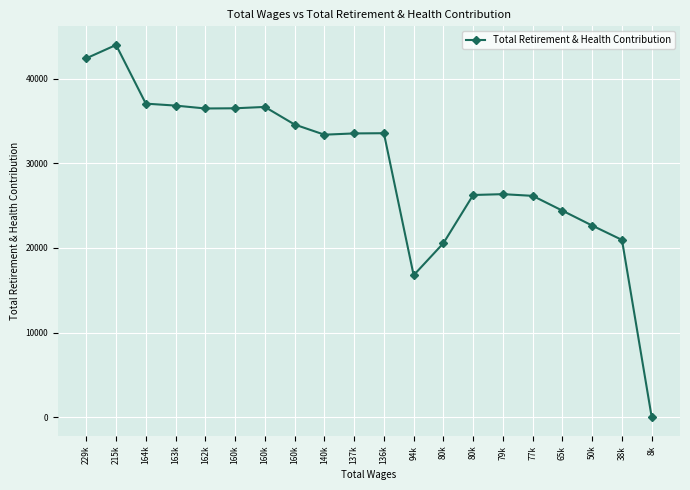

How many positive values are there?

19